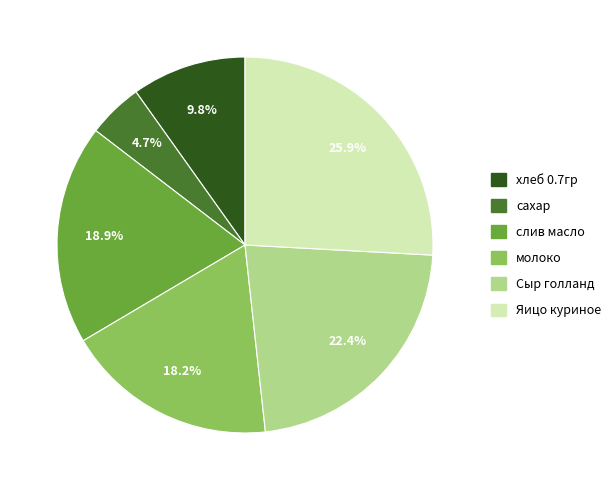

Rank the categories by value from lowest to highest.

сахар, хлеб 0.7гр, молоко, слив масло, Сыр голланд, Яицо куриное